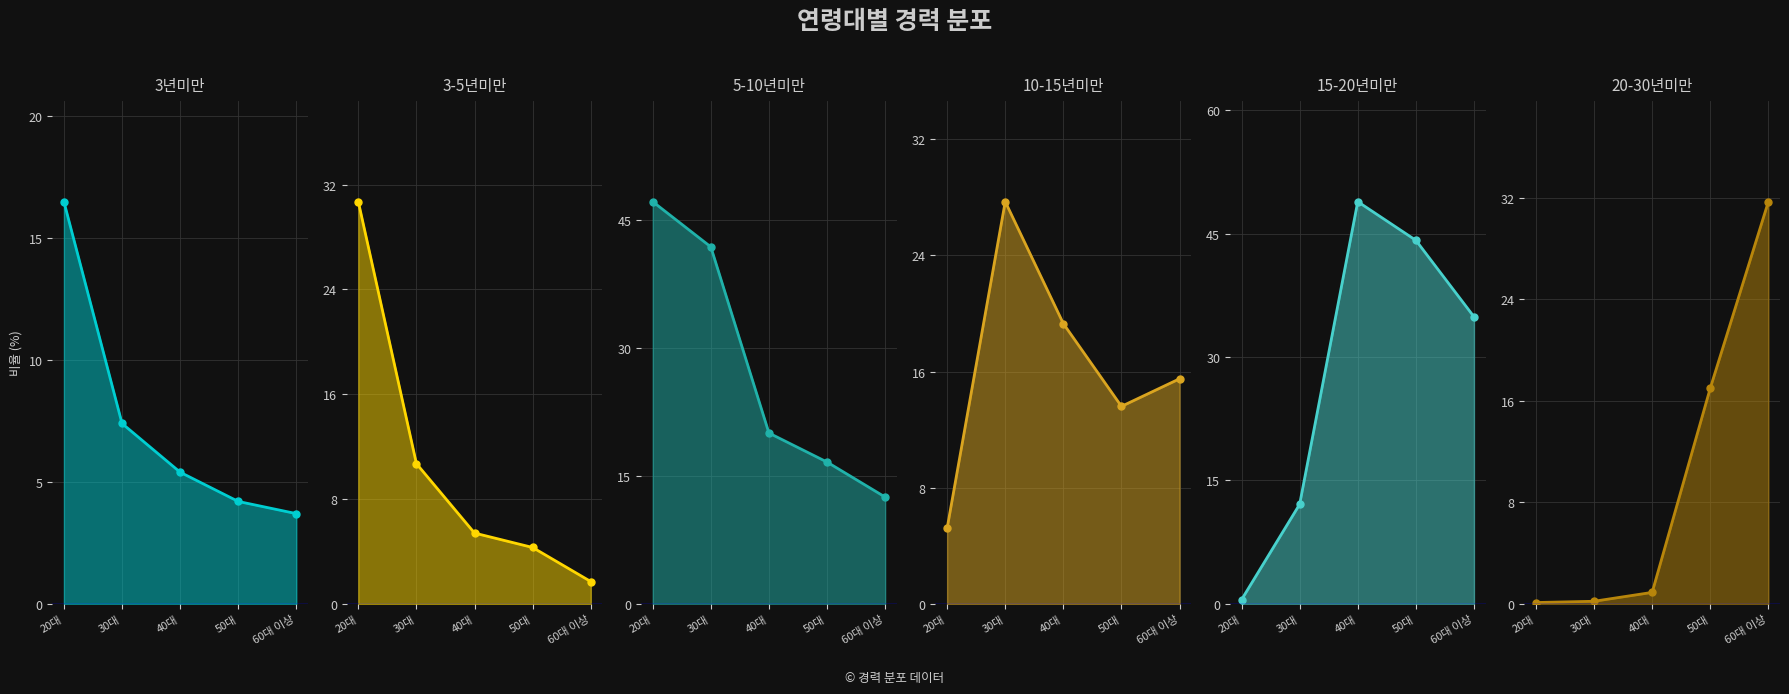

What is the difference between the maximum and minimum values in the 3-5년미만 series?

29.0